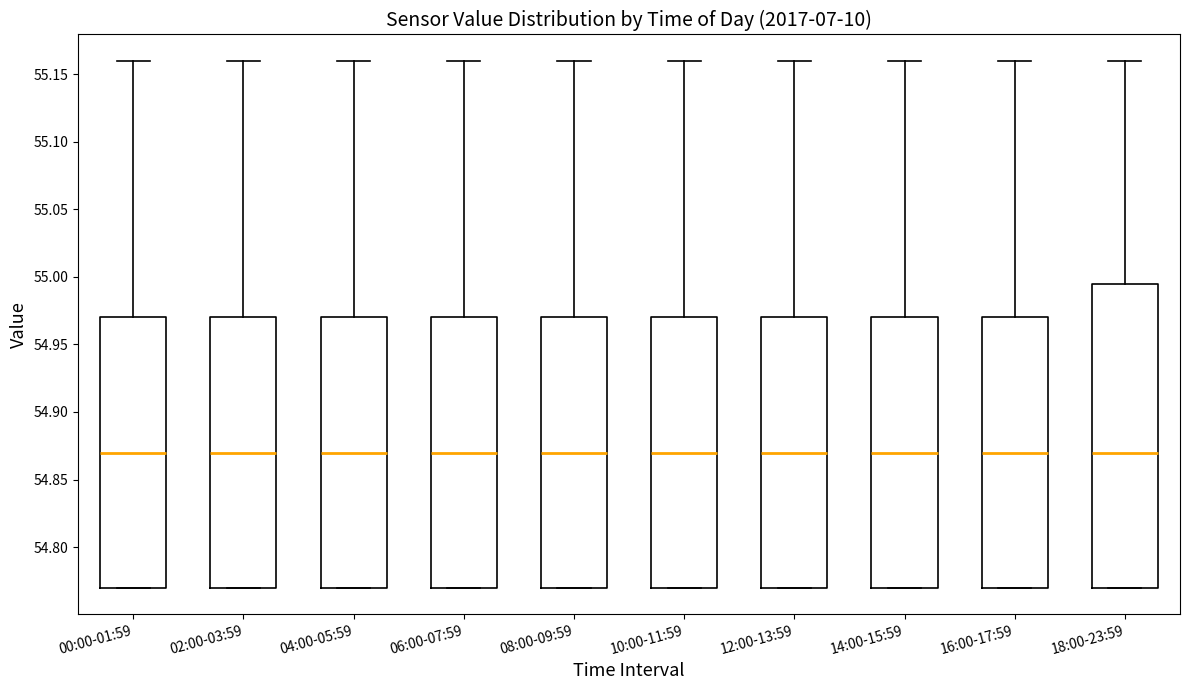

Where is the upper edge of the box for 08:00-09:59 on the y-axis? The values are not printed on the chart, so give them approximately, as read against the axis.

54.970